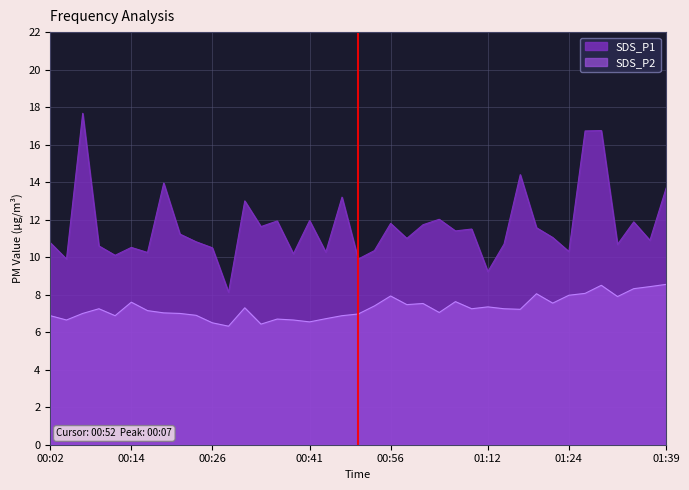

In SDS_P2, how many points are higher than both neighbors (excluding endpoints)?

10